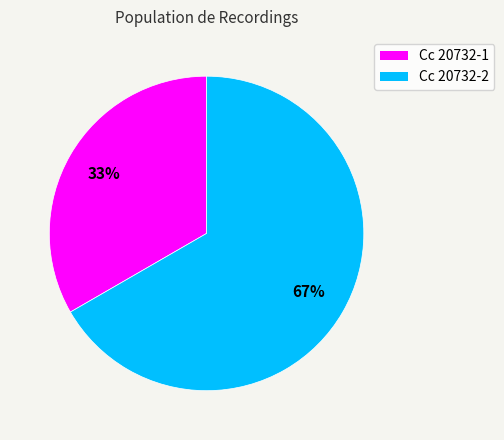

What is the largest slice in the pie chart?

Cc 20732-2